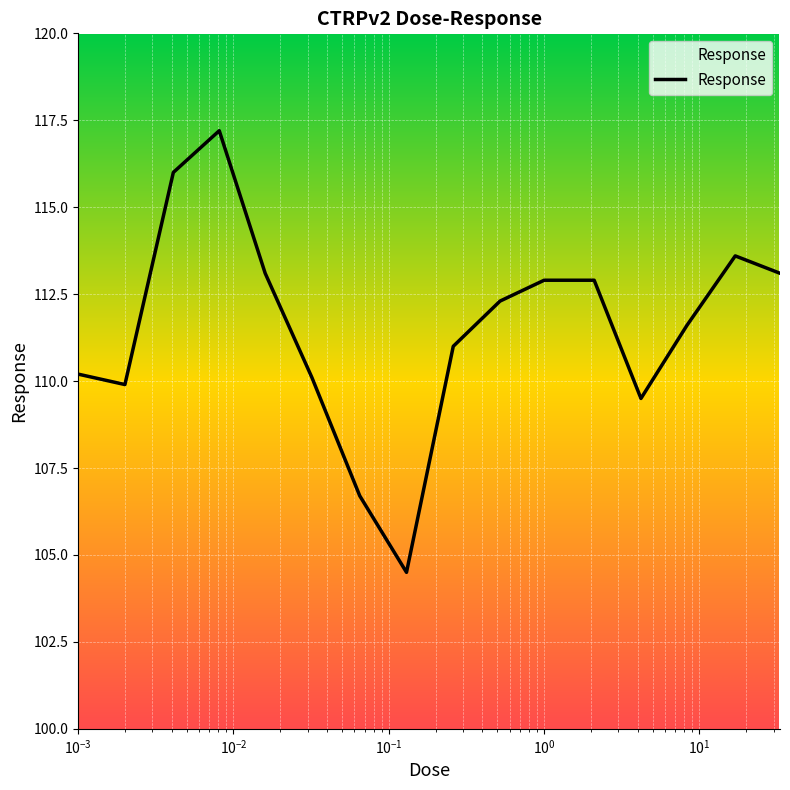

What is the average value?

111.5